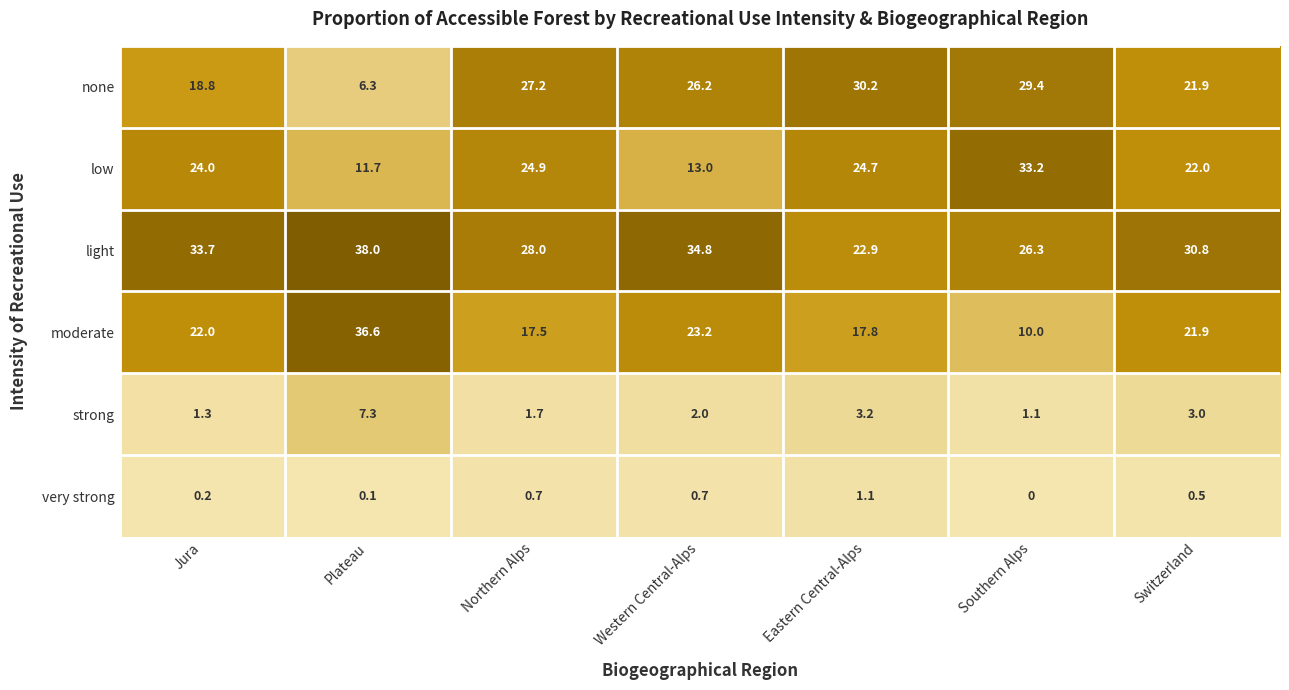

Between Plateau and Western Central-Alps, which series saw the biggest shift?

none